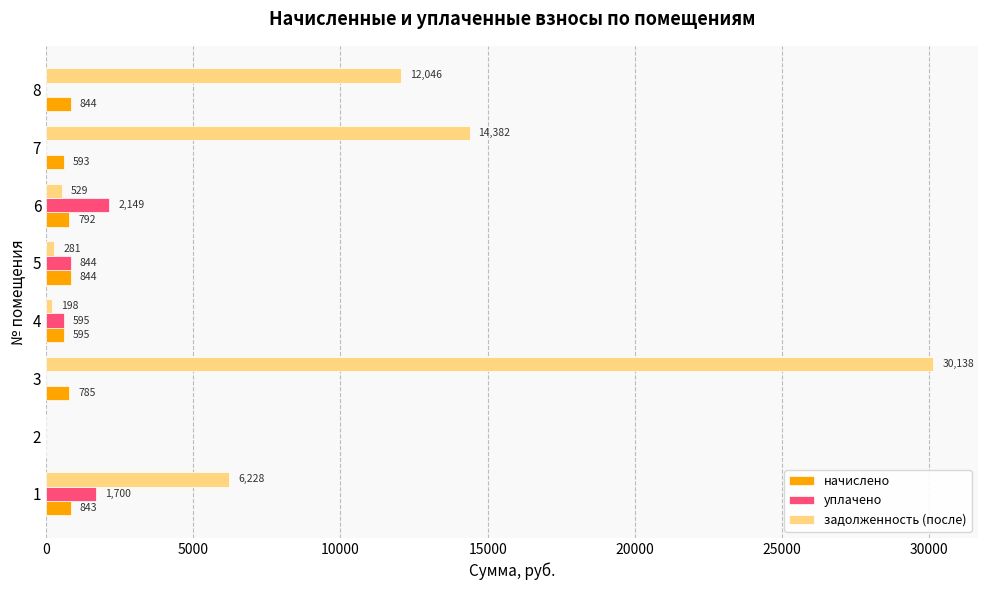

How many data points in начислено are above 791?

4